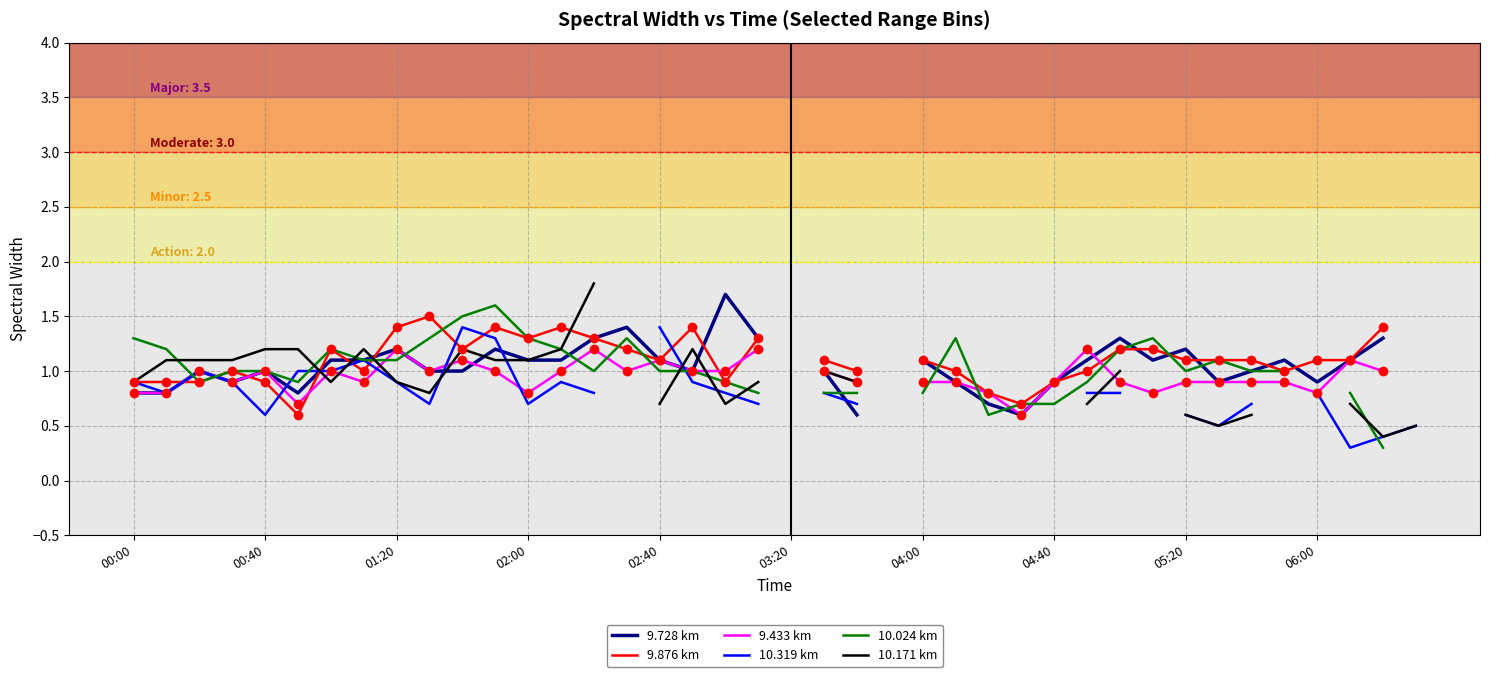

How many series are shown in this chart?

6